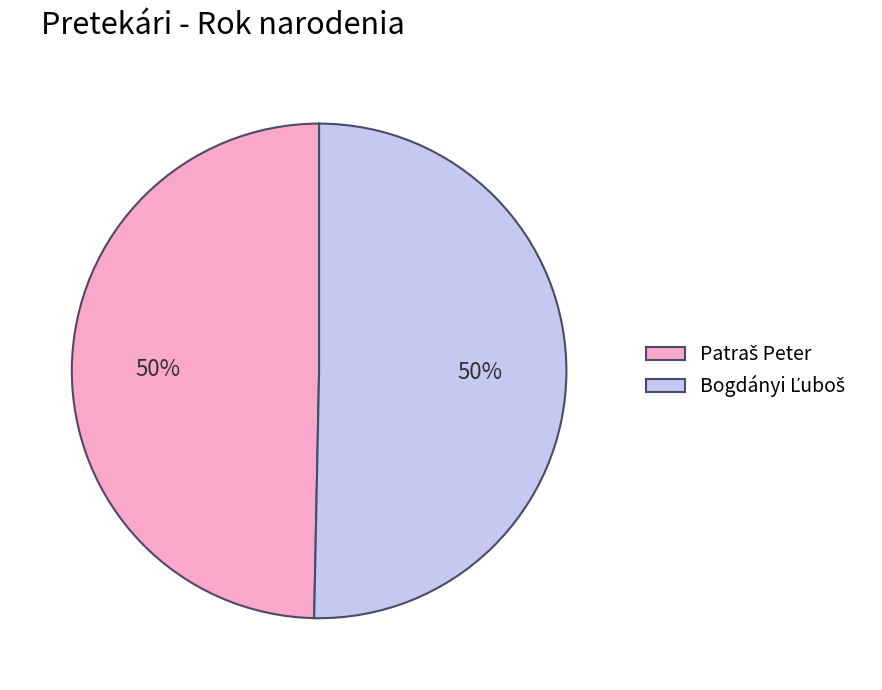

To the nearest percent, what is the average slice percentage?

50%